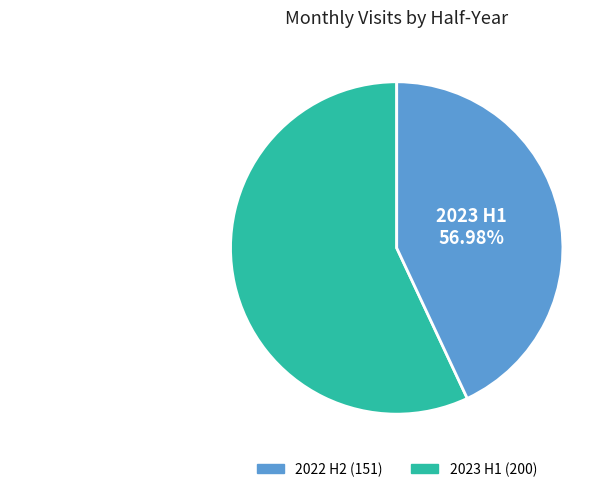

Rank the categories by value from highest to lowest.

2023 H1, 2022 H2